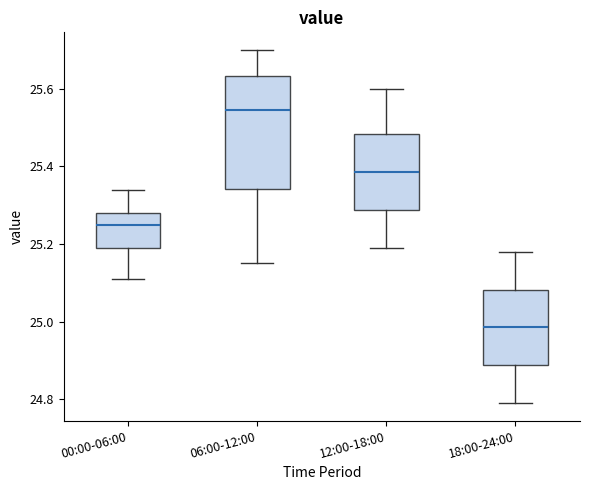

Where does the upper whisker of the box for 06:00-12:00 end on the y-axis? The values are not printed on the chart, so give them approximately, as read against the axis.

25.70